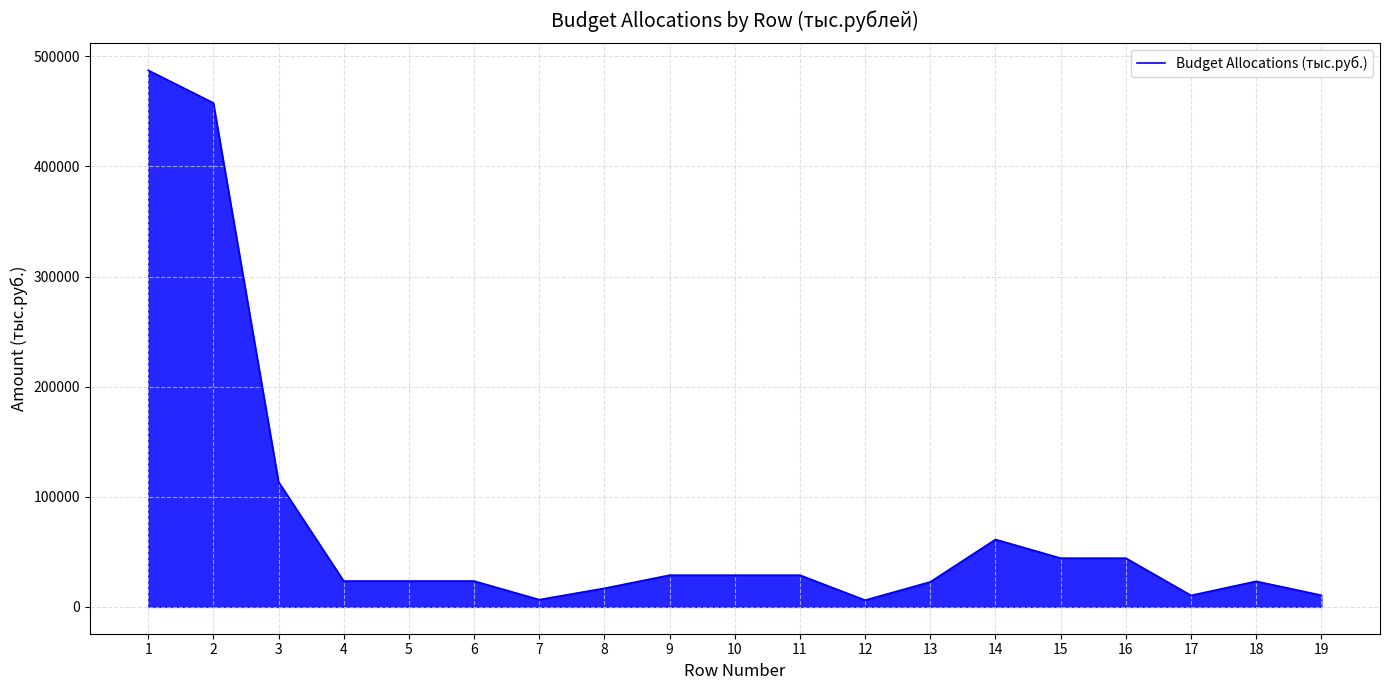

Which has a higher value, 16 or 3?

3